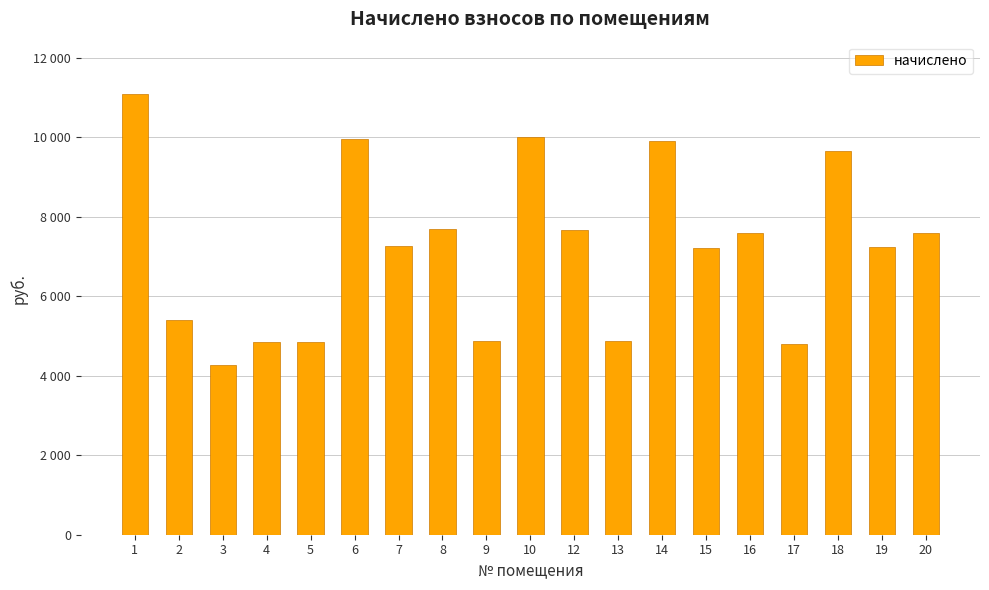

What is the approximate value at 4?

4853.2